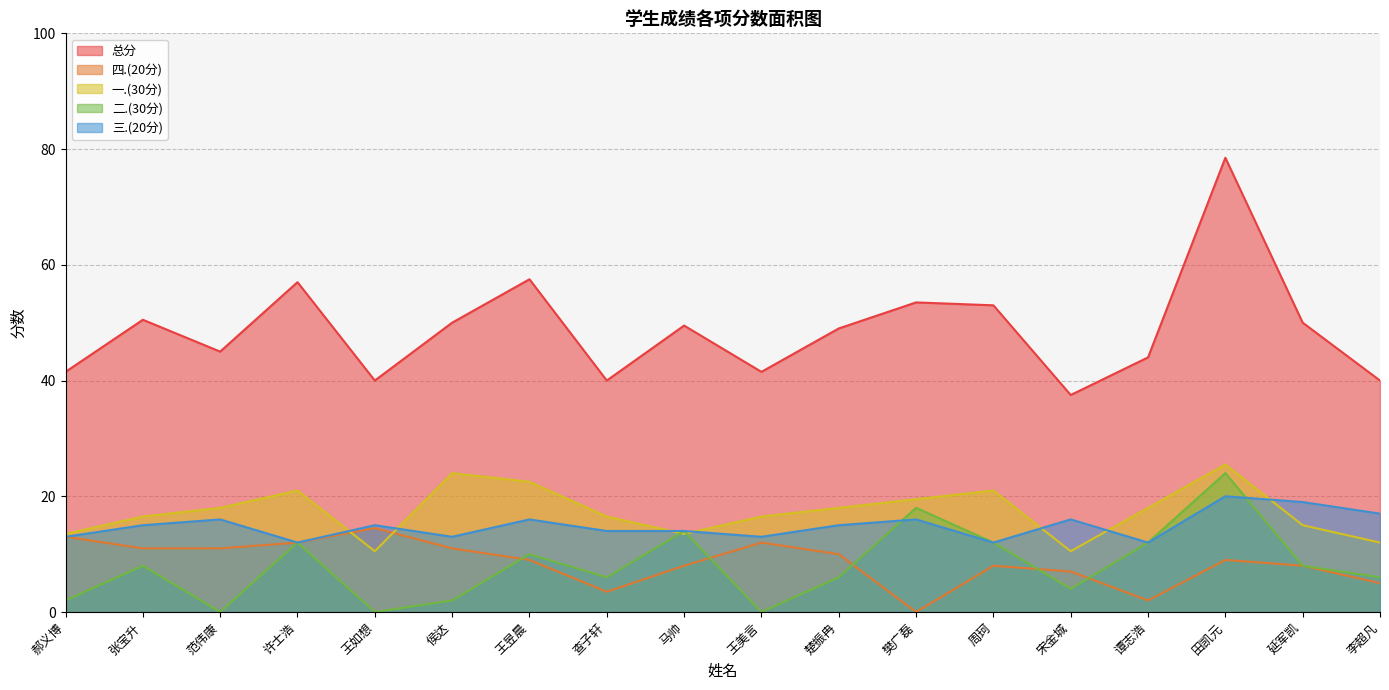

What is the highest value of the 总分 series?

78.5